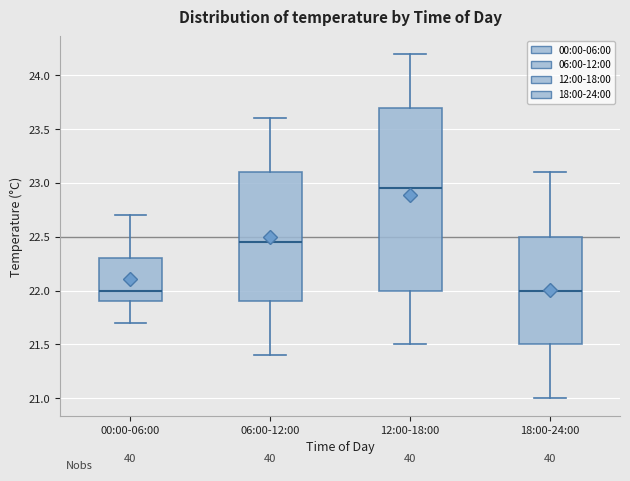

Reading left to right, transcribe this box plot: for each box, give where its median line is, the range the box spans, and where its two whiskers end, as read against the y-axis. The values are not printed on the chart, so give them approximately, as read against the axis.

00:00-06:00: median 22.00, box 21.90 to 22.30, whiskers 21.70 to 22.70
06:00-12:00: median 22.45, box 21.90 to 23.10, whiskers 21.40 to 23.60
12:00-18:00: median 22.95, box 22.00 to 23.70, whiskers 21.50 to 24.20
18:00-24:00: median 22.00, box 21.50 to 22.50, whiskers 21.00 to 23.10